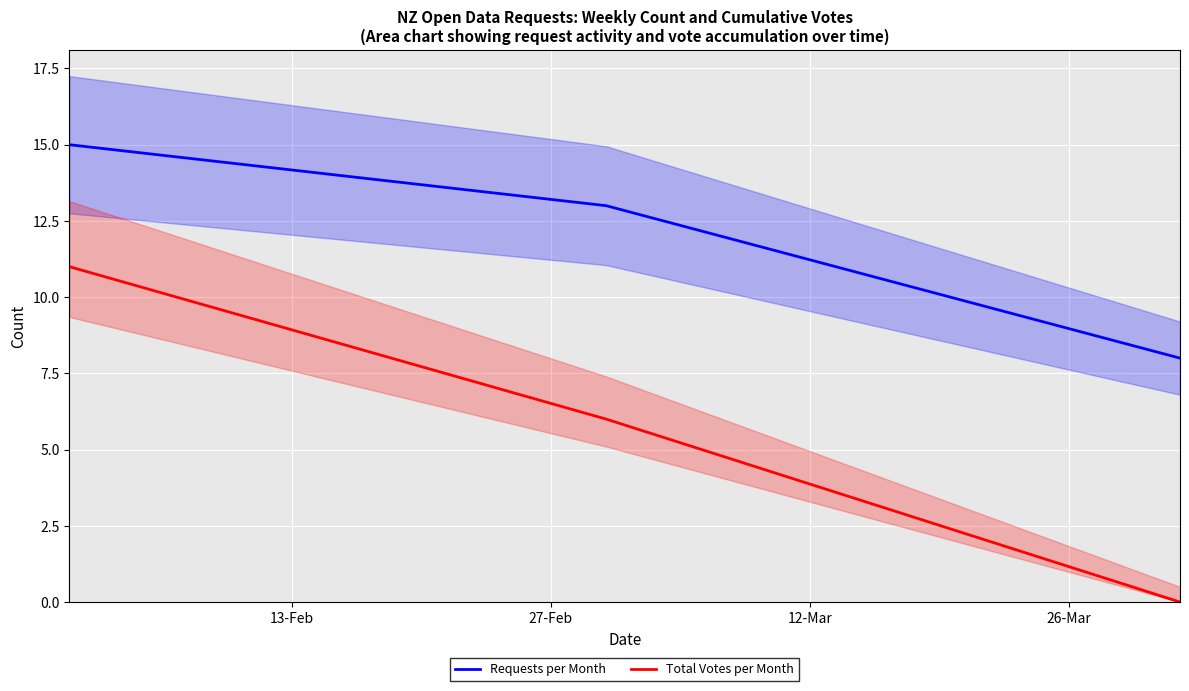

What are all the series names shown in the legend?

Requests per Month, Total Votes per Month